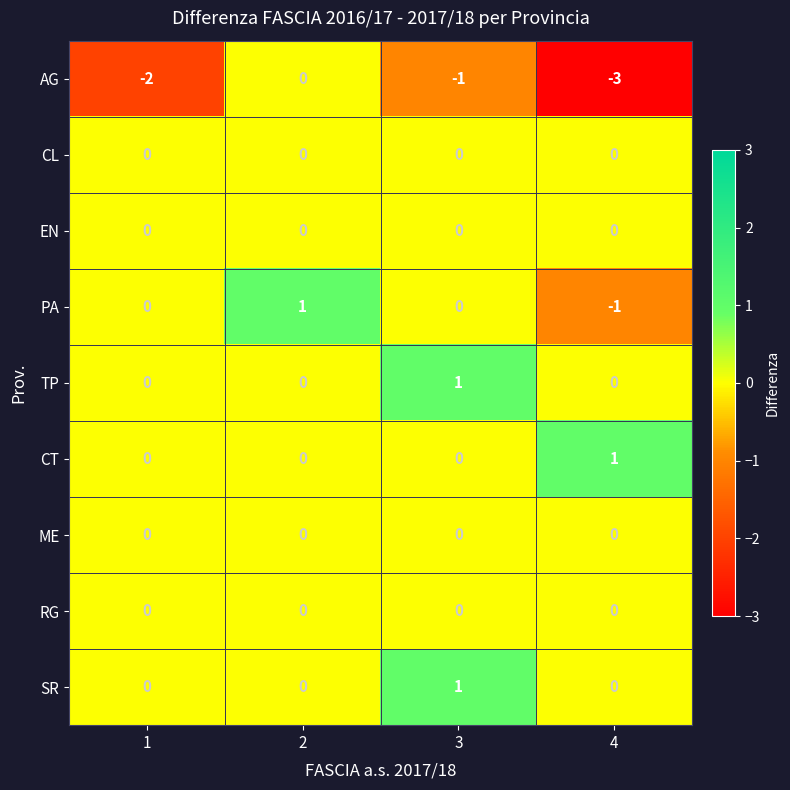

Which series has the largest range (max minus min)?

AG